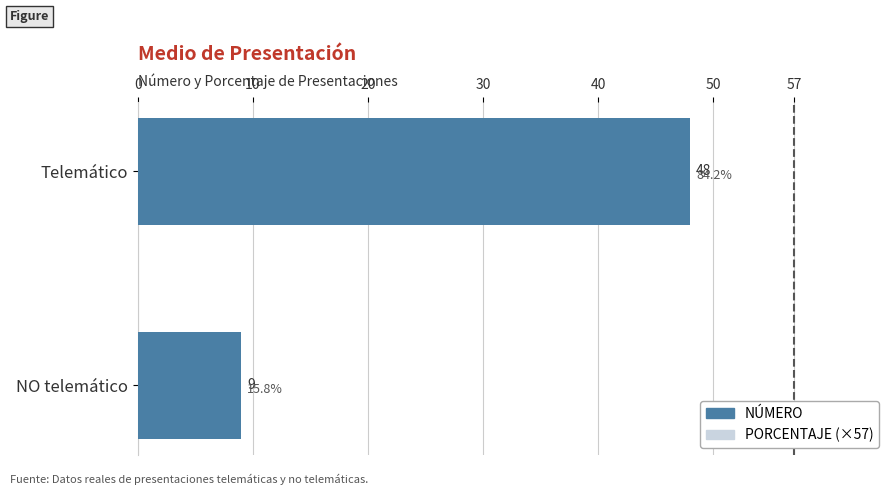

Count the NÚMERO values in the range 9 to 48.

2